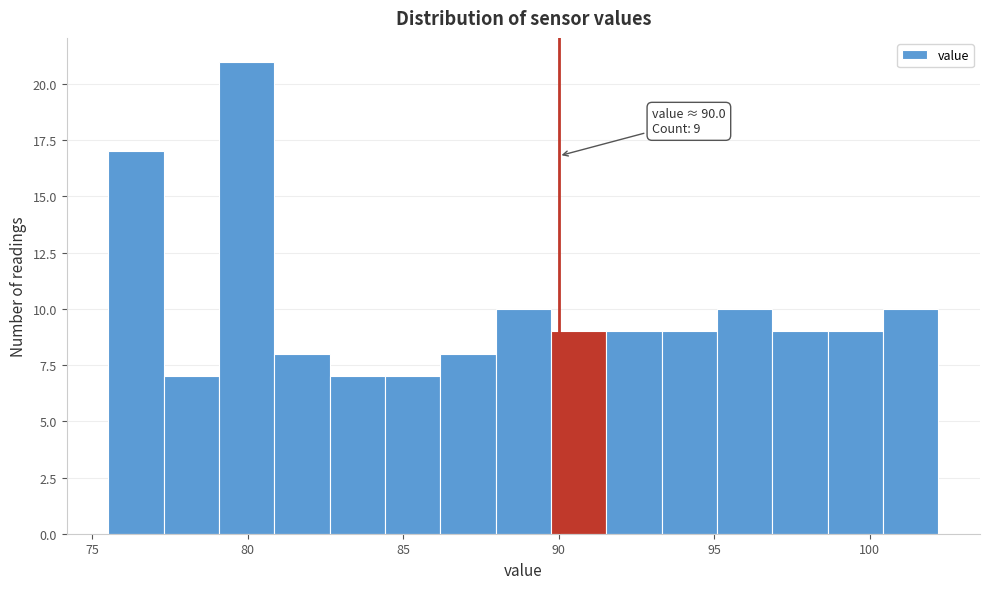

Read against the x-axis, roughly where is the centre of the tallest bar?

80.0